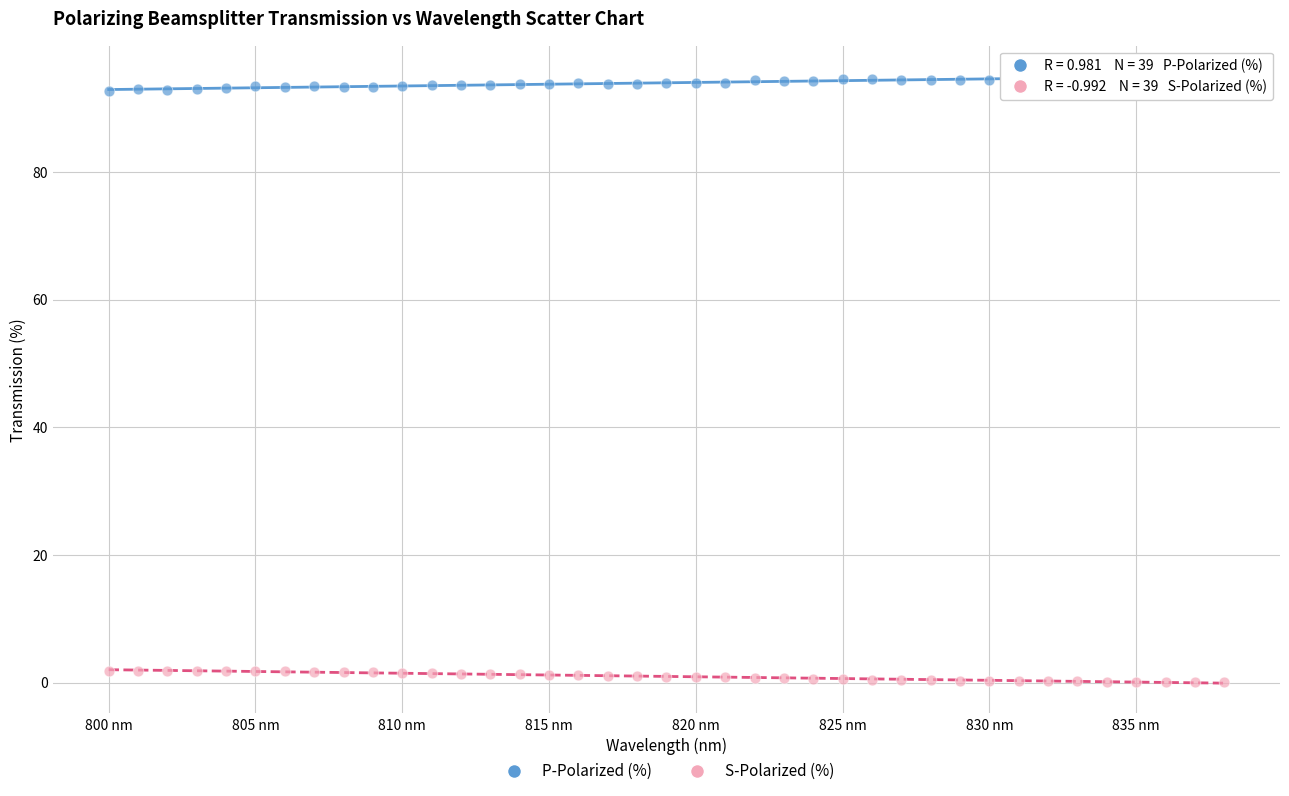

What are all the series names shown in the legend?

P-Polarized (%), S-Polarized (%)